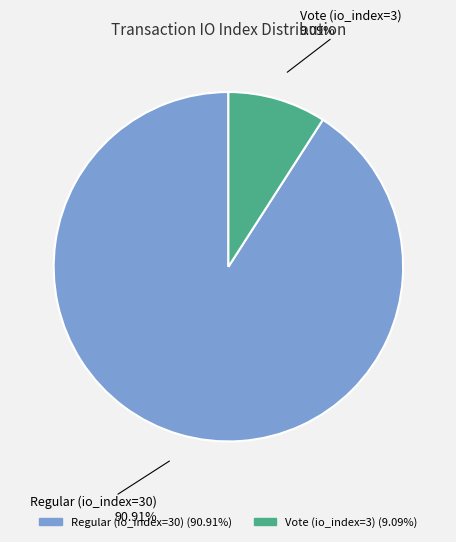

To the nearest percent, what is the difference between the Regular (io_index=30) and Vote (io_index=3) slice percentages?

82%